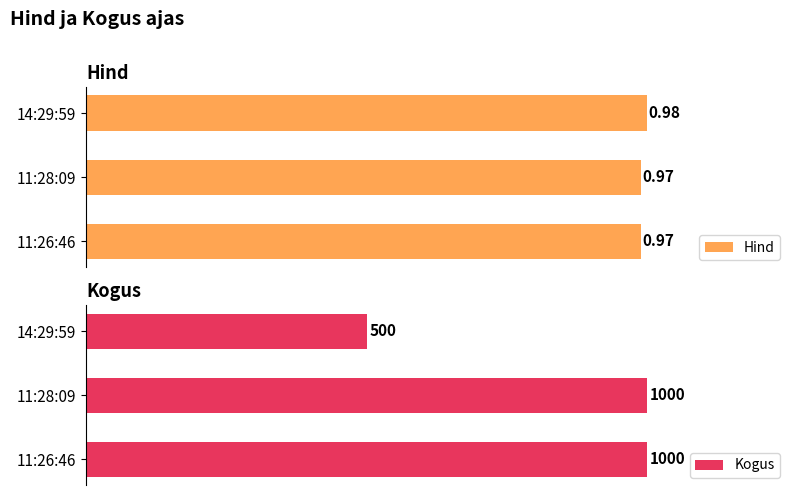

At how many categories does at least one series exceed 78?

3